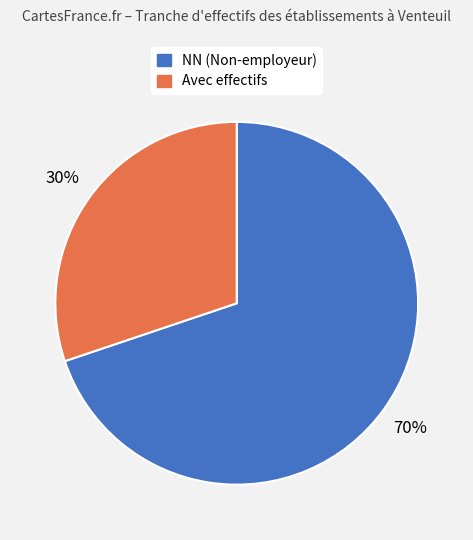

What is the largest slice in the pie chart?

NN (Non-employeur)